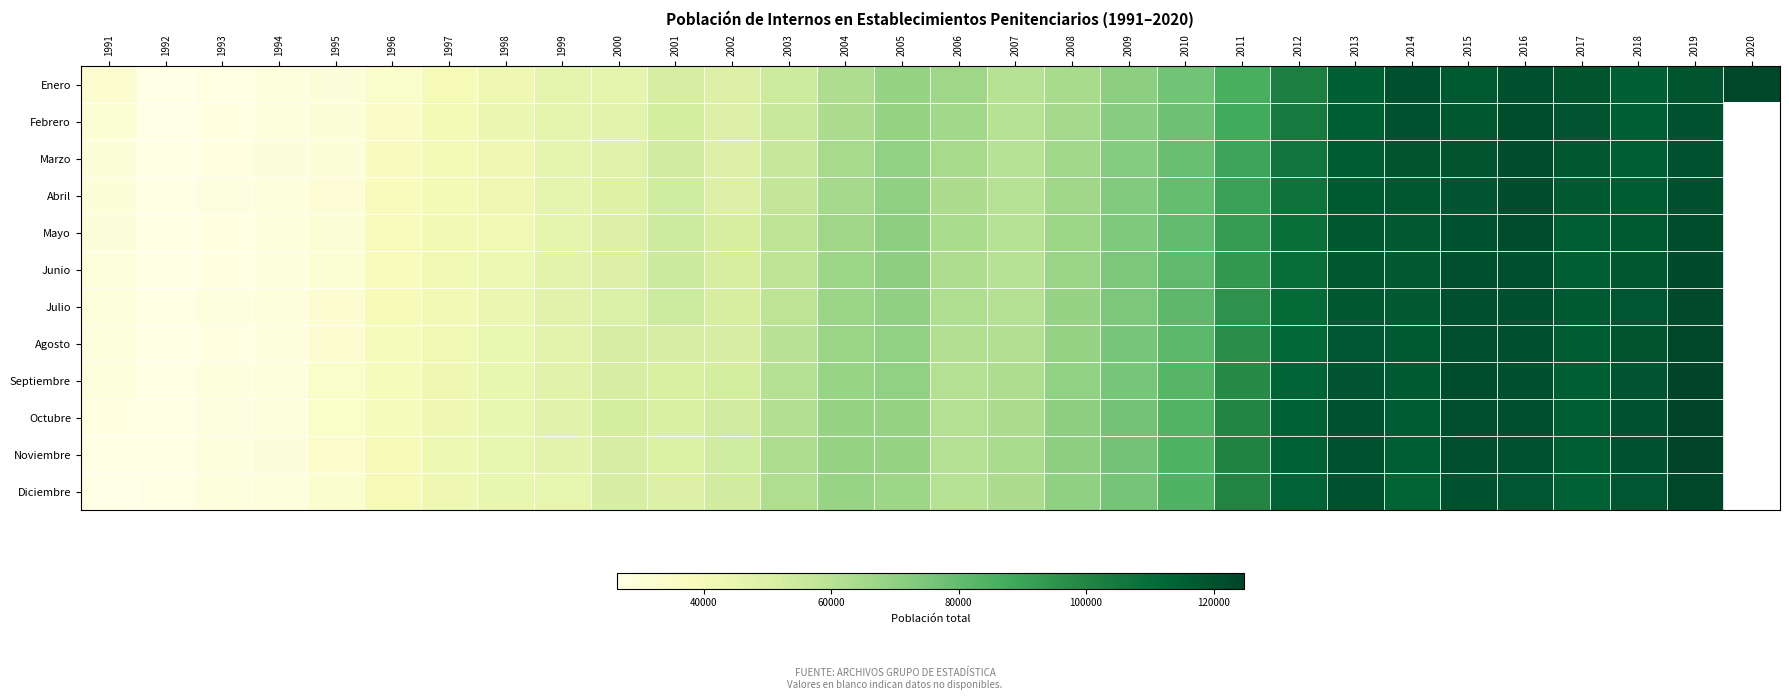

What is the spread (max minus min) of values at 1998?

3172.0